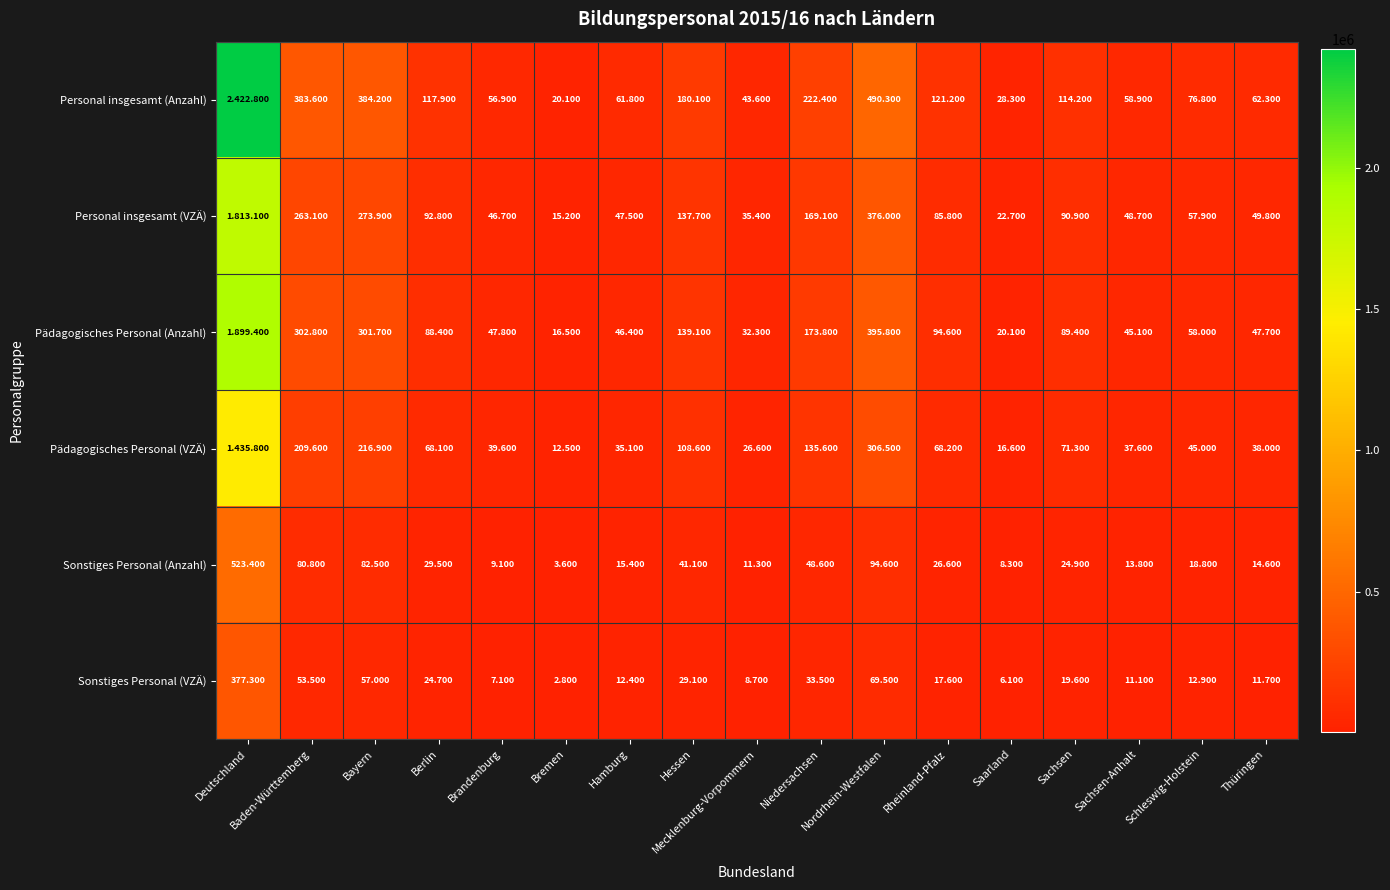

What value does the Pädagogisches Personal (Anzahl) series have at Bremen, to the nearest 10?

16500